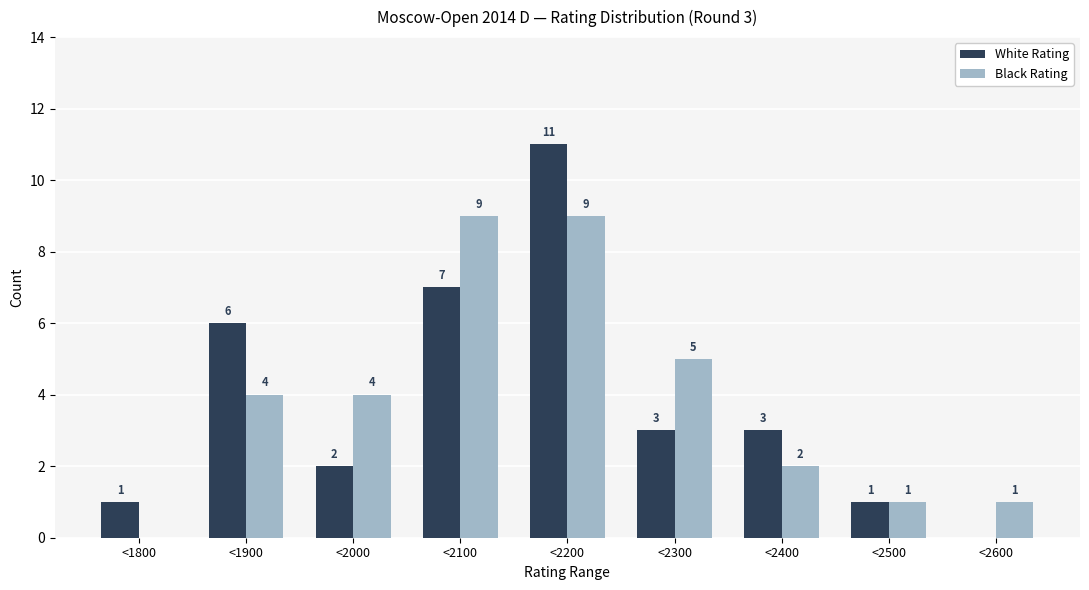

Reading left to right, list all the values displayed in this chart.

White Rating: <1800=1	<1900=6	<2000=2	<2100=7	<2200=11	<2300=3	<2400=3	<2500=1	<2600=0
Black Rating: <1800=0	<1900=4	<2000=4	<2100=9	<2200=9	<2300=5	<2400=2	<2500=1	<2600=1